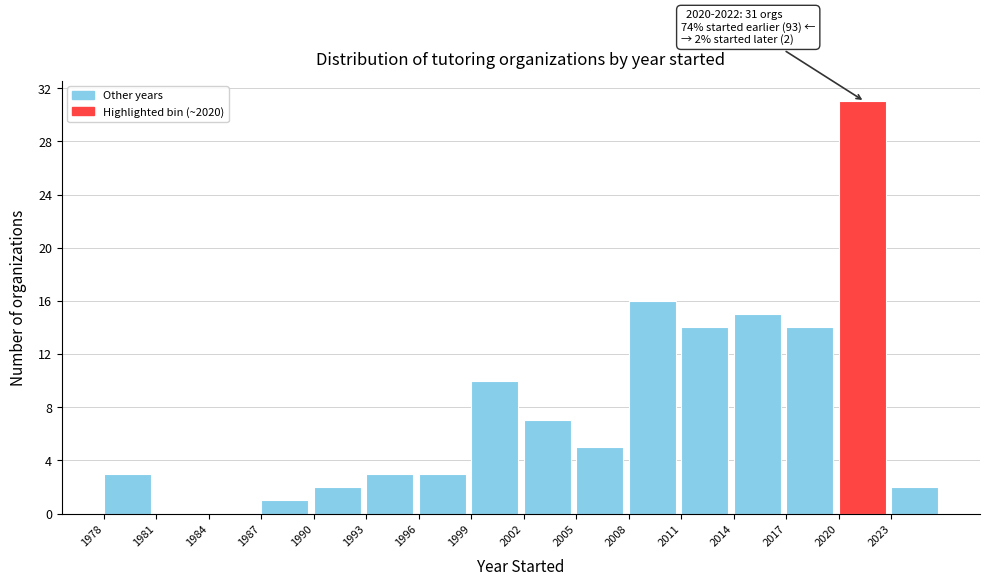

Which range on the x-axis has the tallest bar?

2020 to 2023